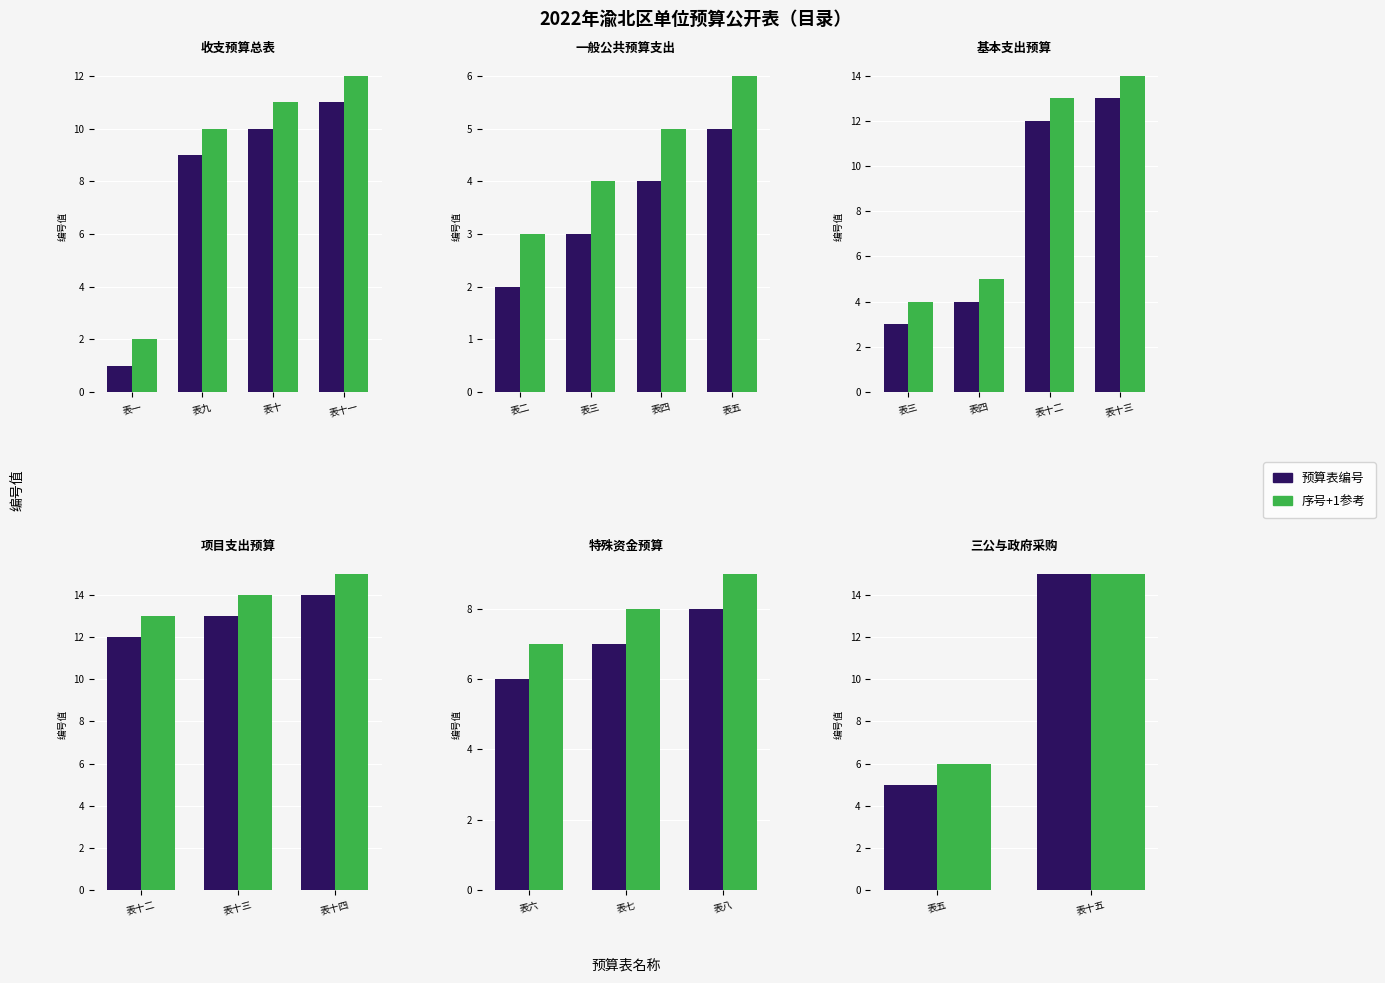

What is the value of the 预算表编号 bar at the 1st from the left?

5